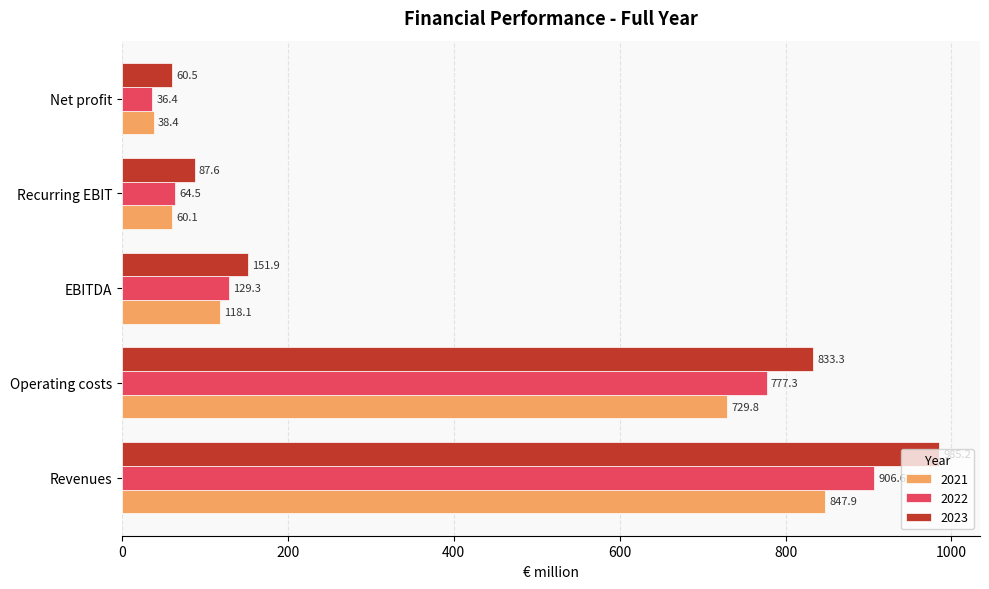

Where is 2023 nearest to the value 522?

Operating costs